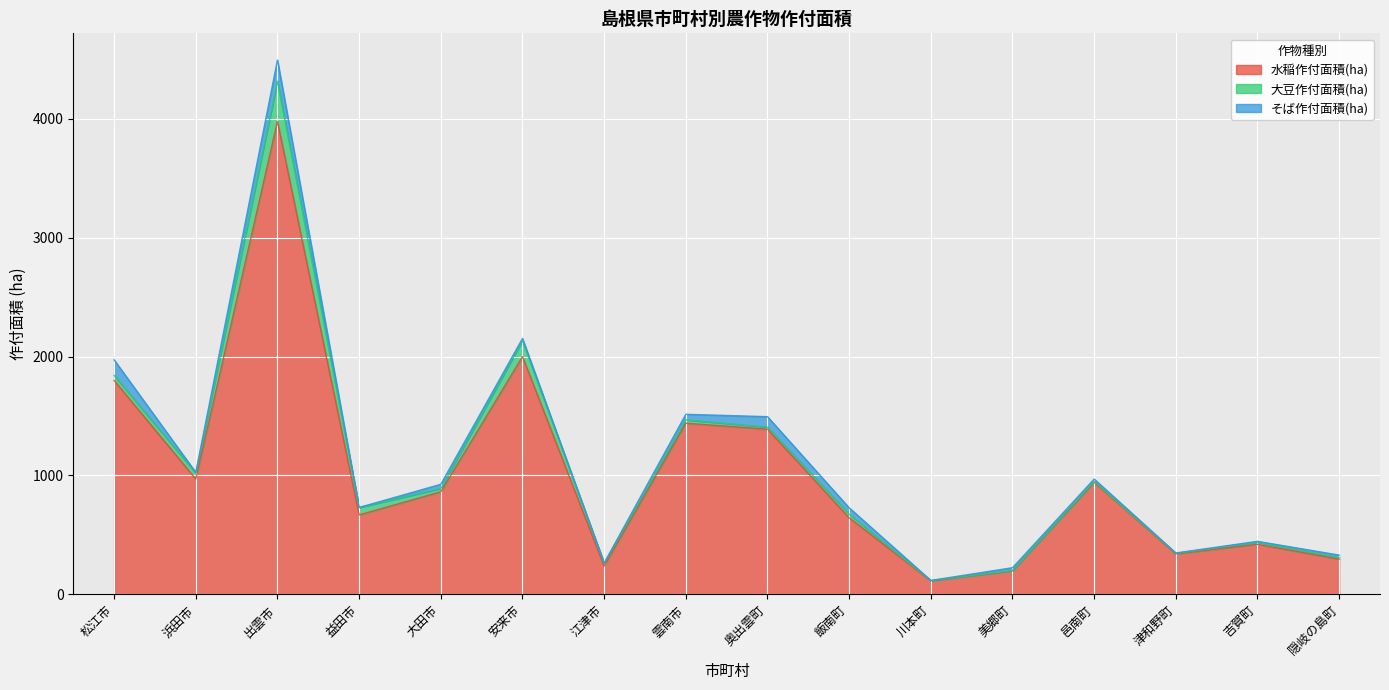

How many data points does each series have?

16